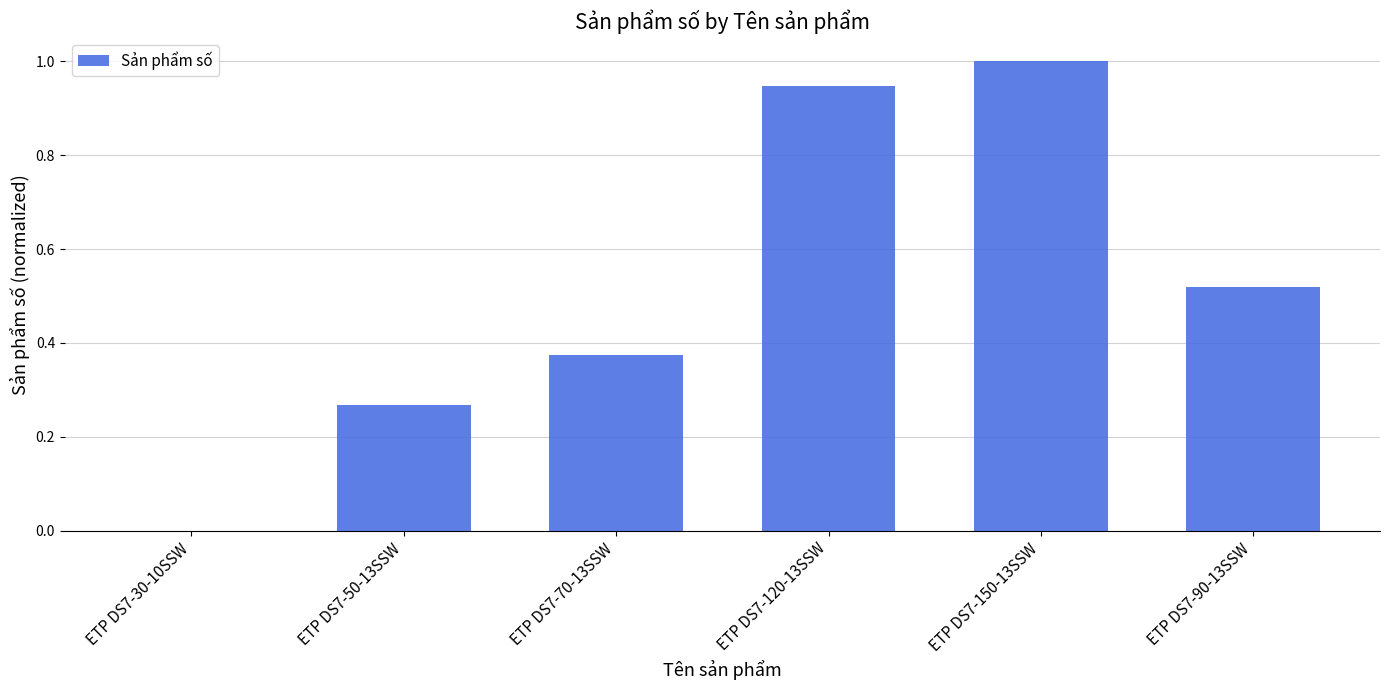

What is the sum of all values?

3.1